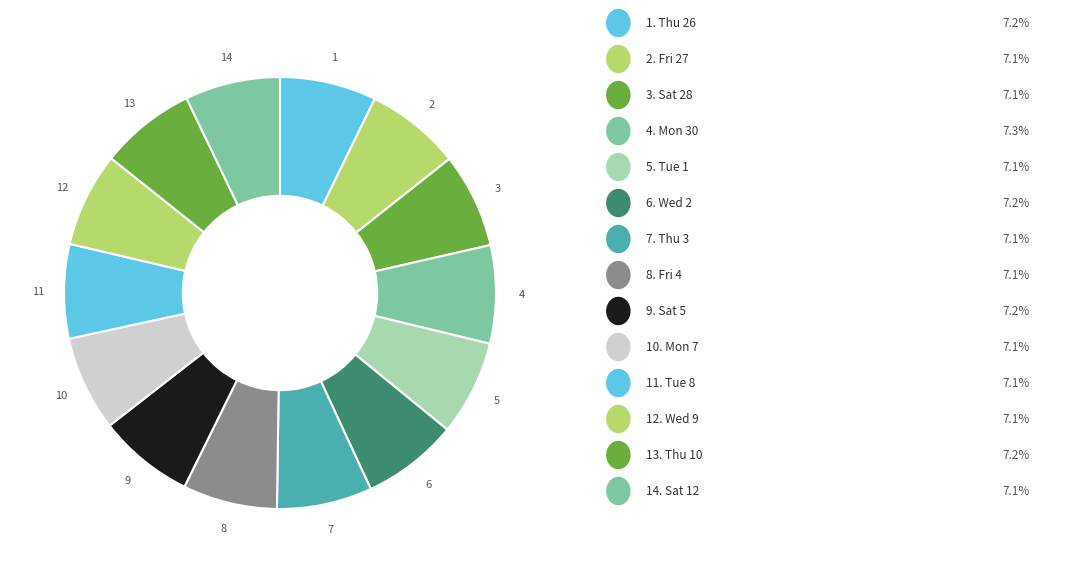

How many slices are in this pie chart?

14